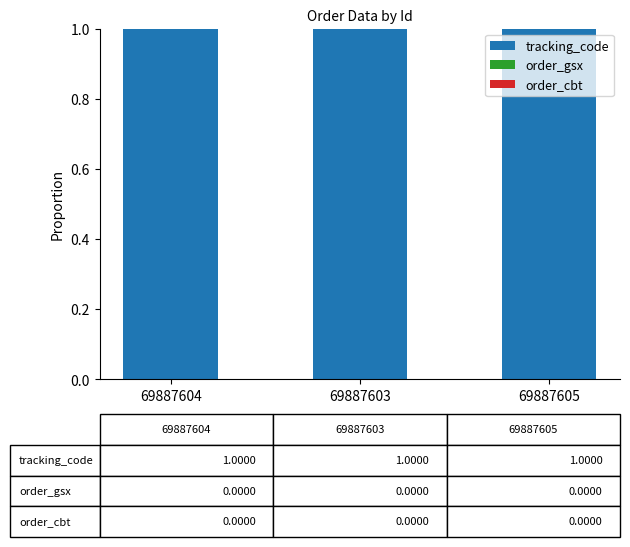

The value of tracking_code at 69887603 is 0.3. True or false?

False